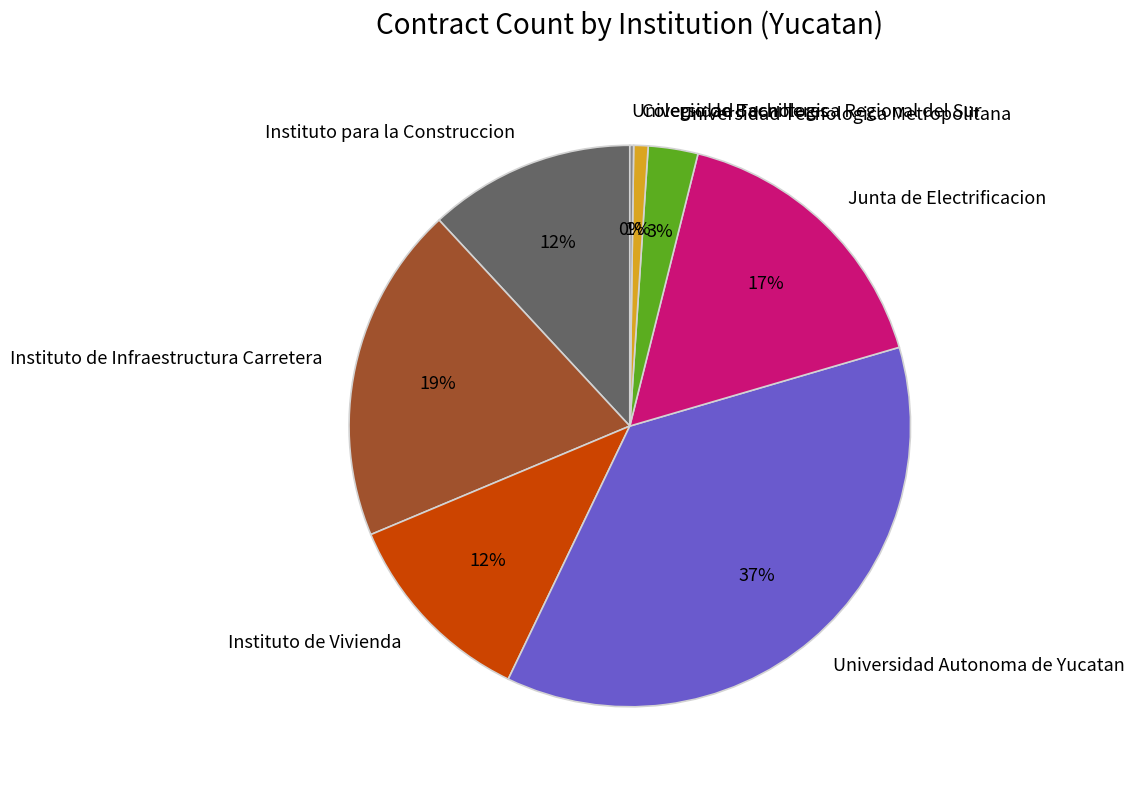

To the nearest percent, what is the combined percentage of Instituto para la Construccion and Universidad Autonoma de Yucatan?

49%